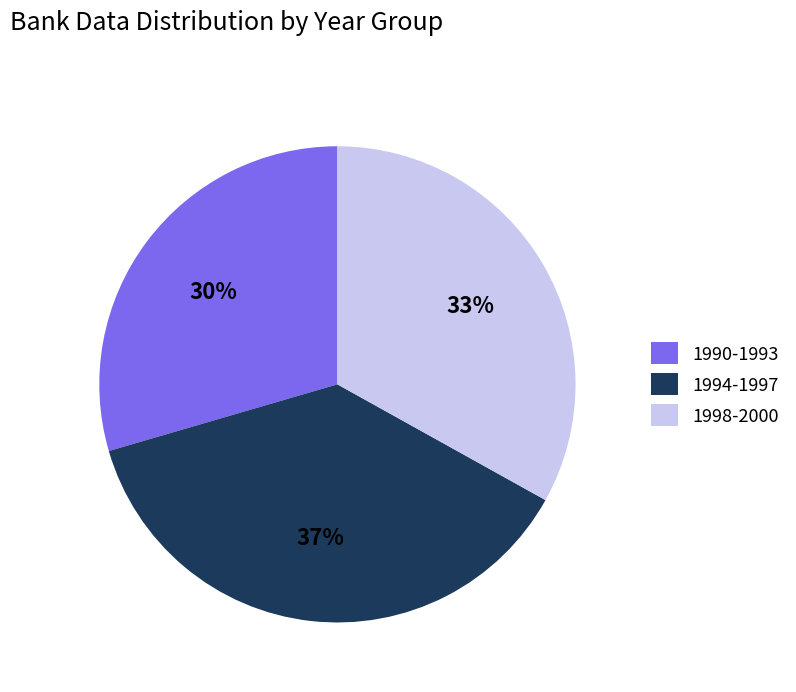

Is there a majority slice in this chart?

No